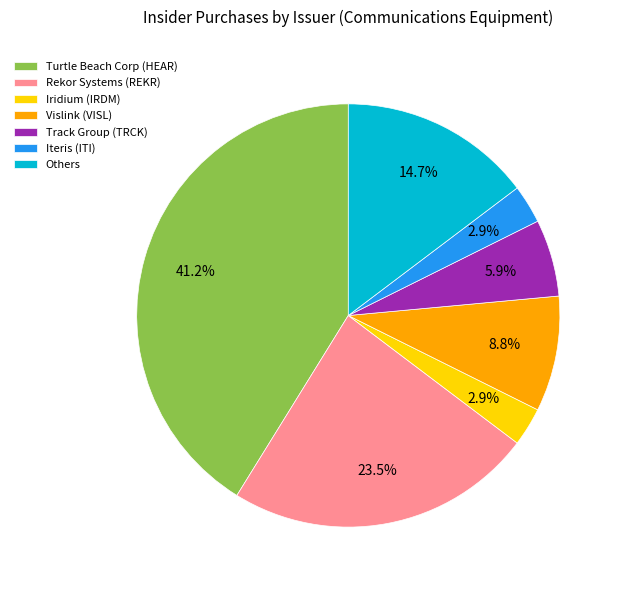

How many slices are in this pie chart?

7